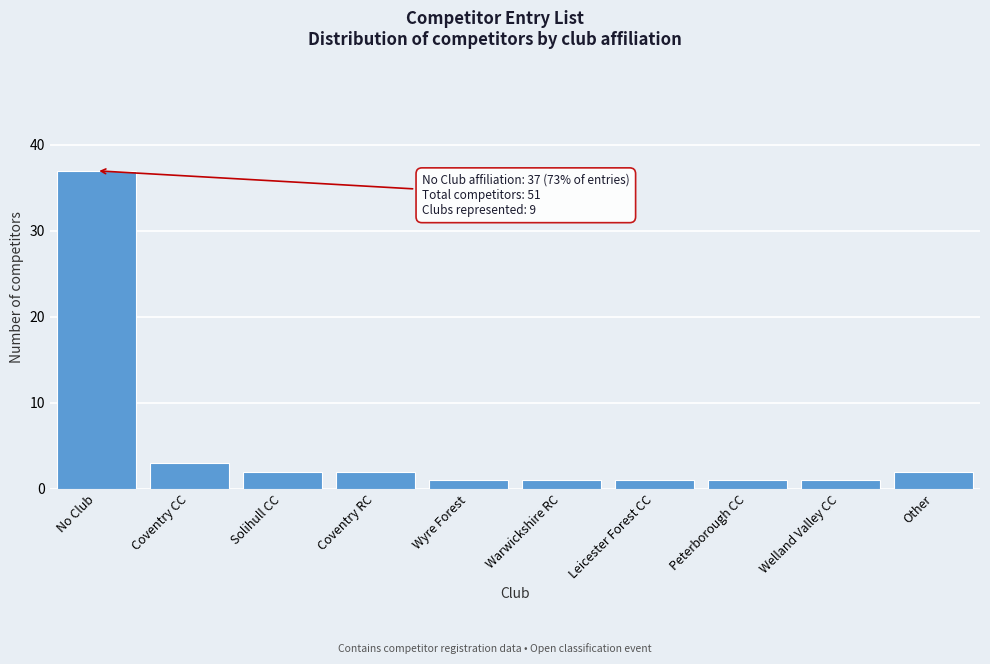

Reading left to right, transcribe all the data shown in this chart.

37	3	2	2	1	1	1	1	1	2